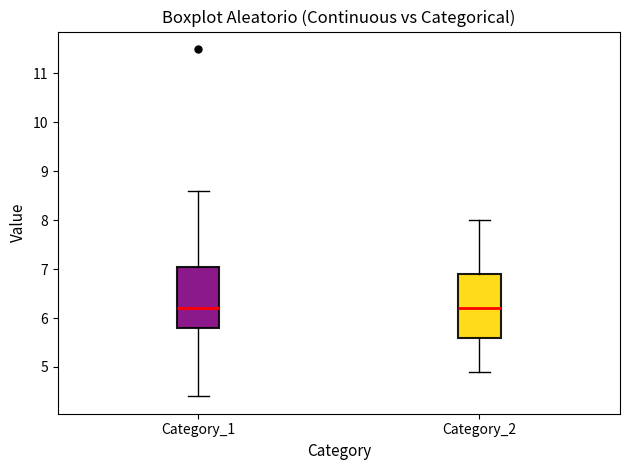

Reading left to right, read every box against the y-axis: the position of its median line, the range the box covers, and the ends of its whiskers. The values are not printed on the chart, so give them approximately, as read against the axis.

Category_1: median 6.2, box 5.8 to 7.1, whiskers 4.4 to 8.6
Category_2: median 6.2, box 5.6 to 6.9, whiskers 4.9 to 8.0